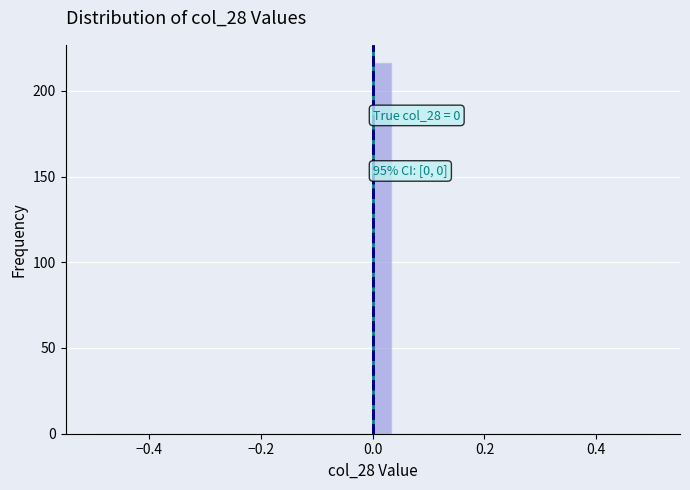

Read against the x-axis, roughly where is the centre of the tallest bar?

0.02